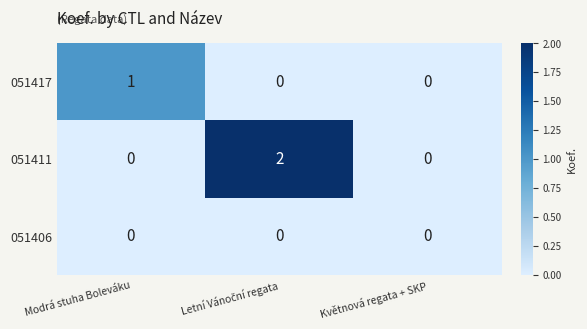

Is it true that 051411 equals 0 at Modrá stuha Boleváku?

True